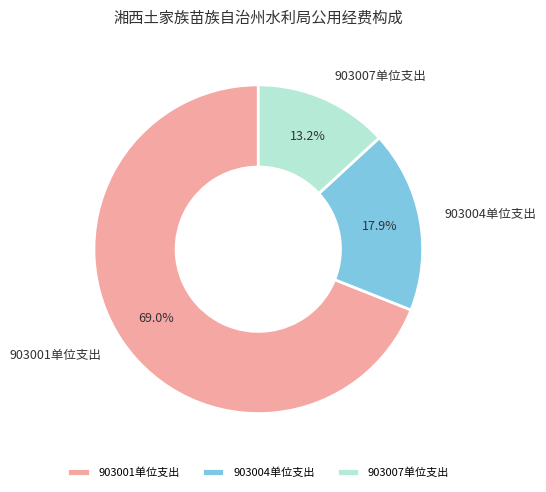

Approximately how many times larger is the value at 903001单位支出 compared to 903007单位支出?

5.2